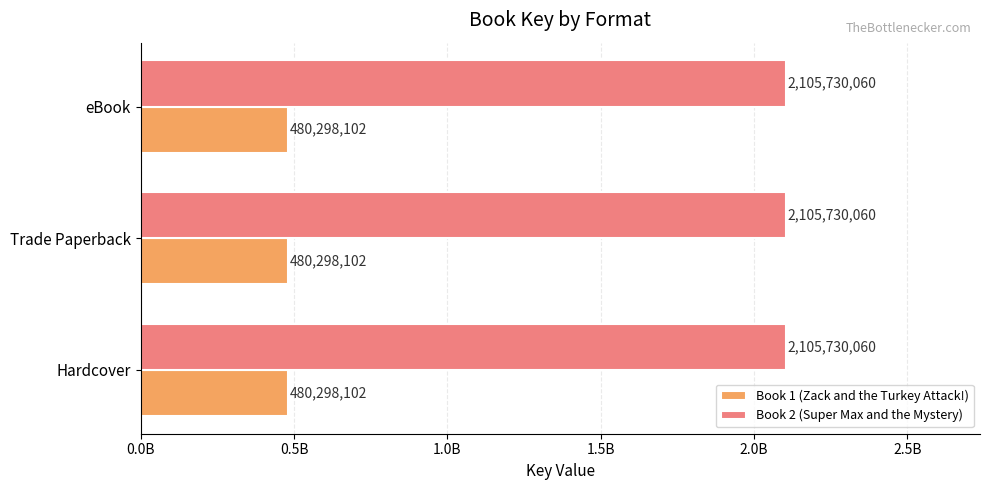

What are all the series names shown in the legend?

Book 1 (Zack and the Turkey Attack!), Book 2 (Super Max and the Mystery)